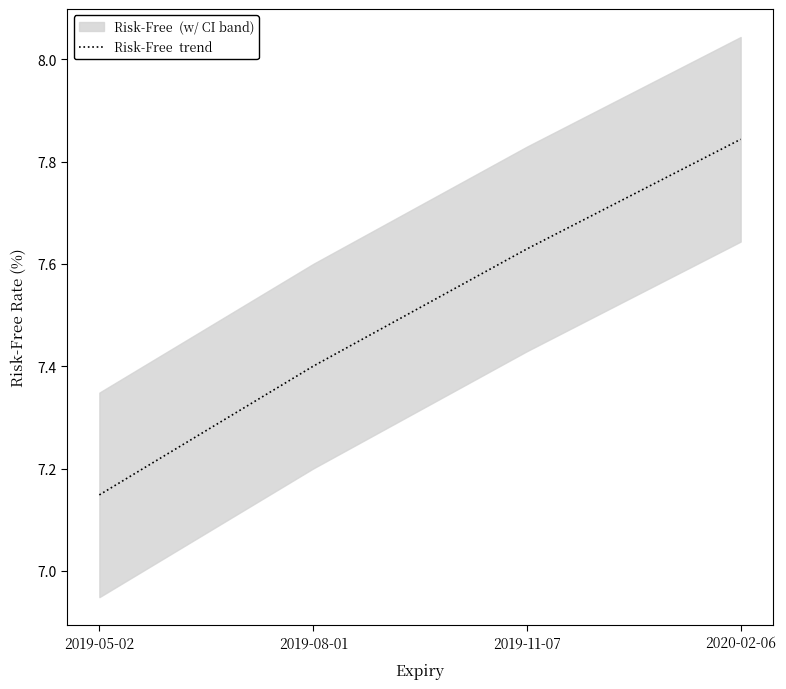

At which label is the value closest to 7?

2019-05-02